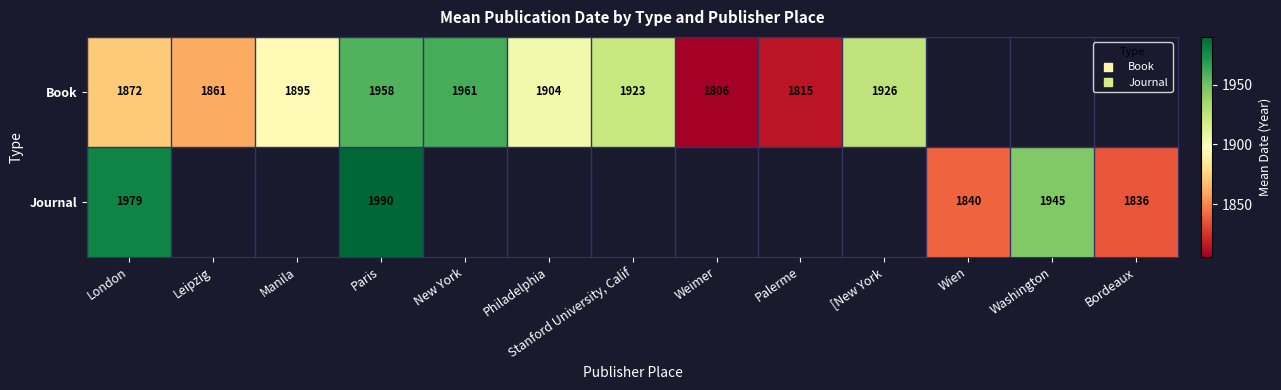

The Book series shows 1895.0 at Manila. True or false?

True